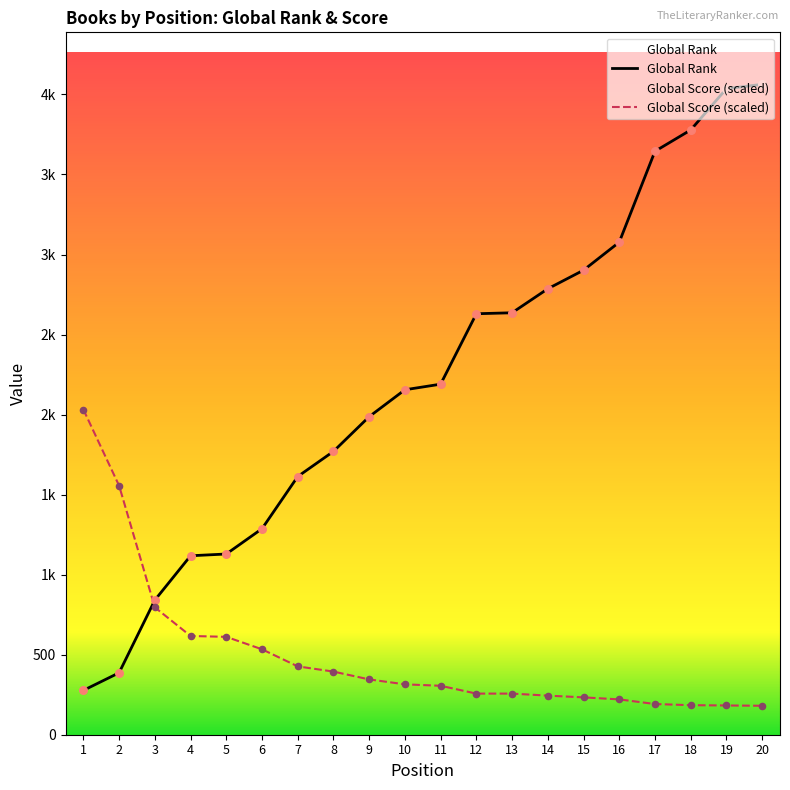

At how many categories does at least one series exceed 1928?

13